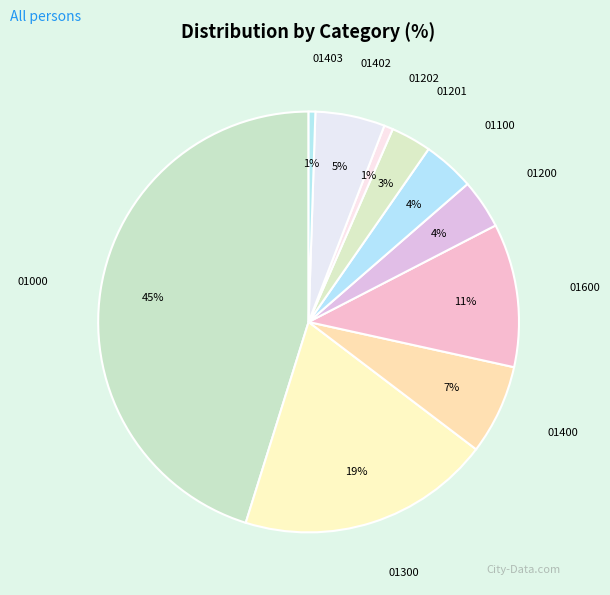

To the nearest percent, what percentage of the pie is 01400?

7%